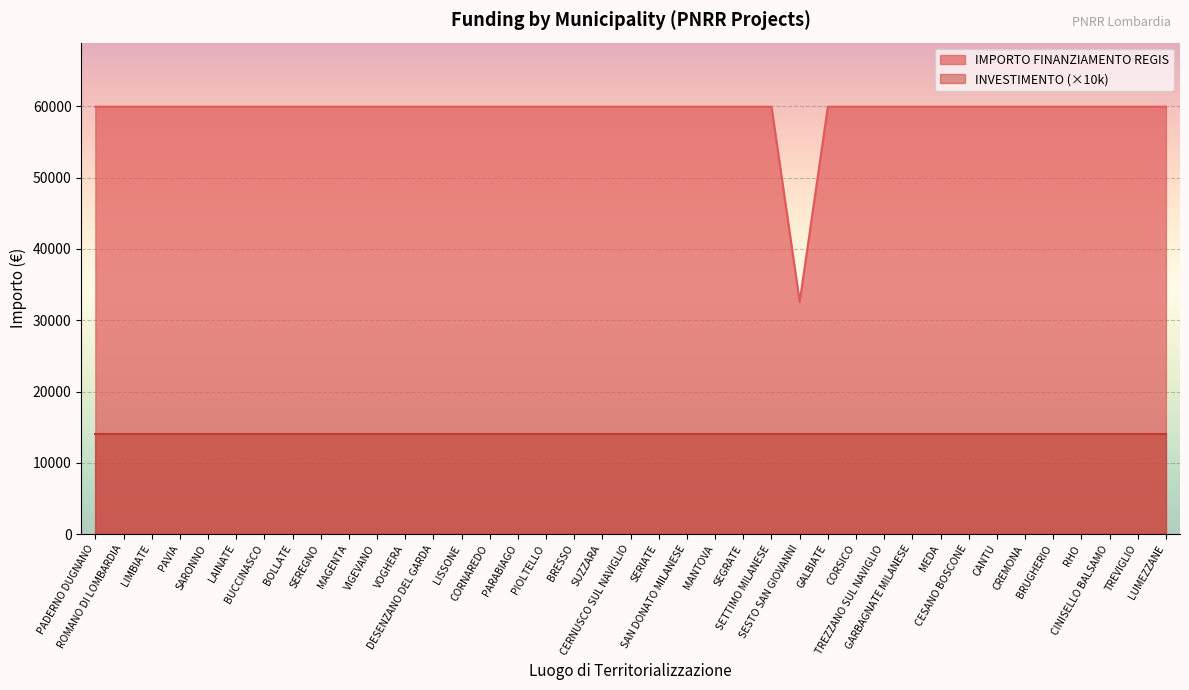

List the labels in order of value, smallest first.

SESTO SAN GIOVANNI, PADERNO DUGNANO, ROMANO DI LOMBARDIA, LIMBIATE, PAVIA, SARONNO, LAINATE, BUCCINASCO, BOLLATE, SEREGNO, MAGENTA, VIGEVANO, VOGHERA, DESENZANO DEL GARDA, LISSONE, CORNAREDO, PARABIAGO, PIOLTELLO, BRESSO, SUZZARA, CERNUSCO SUL NAVIGLIO, SERIATE, SAN DONATO MILANESE, MANTOVA, SEGRATE, SETTIMO MILANESE, GALBIATE, CORSICO, TREZZANO SUL NAVIGLIO, GARBAGNATE MILANESE, MEDA, CESANO BOSCONE, CANTU, CREMONA, BRUGHERIO, RHO, CINISELLO BALSAMO, TREVIGLIO, LUMEZZANE